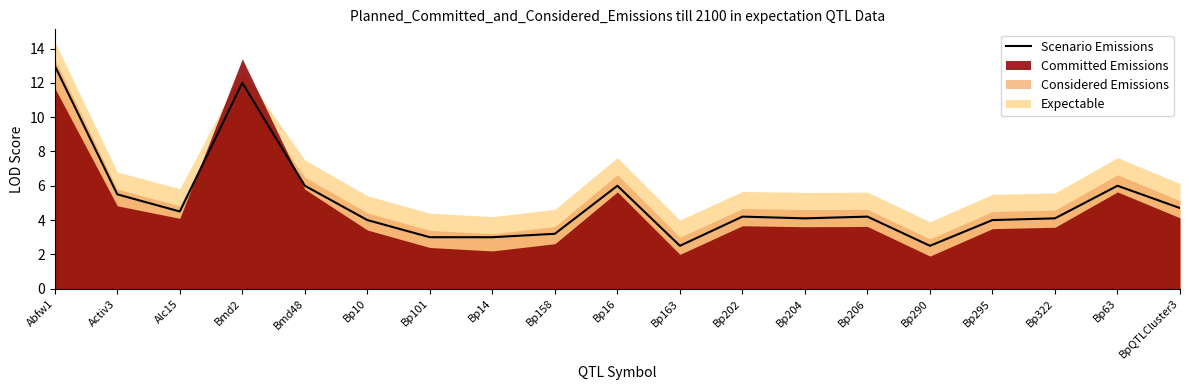

What is the minimum value shown in the chart?

2.5